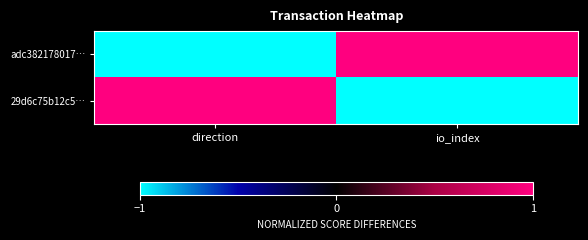

Reading left to right, list all the values displayed in this chart.

adc382178017…: direction=-1	io_index=1
29d6c75b12c5…: direction=1	io_index=-1